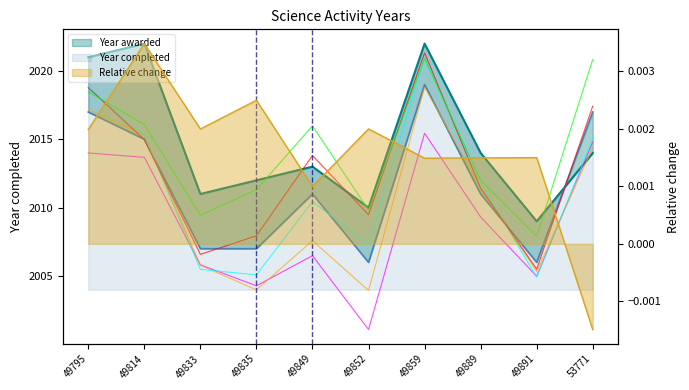

Which has a higher value, 49835 or 49849?

49849